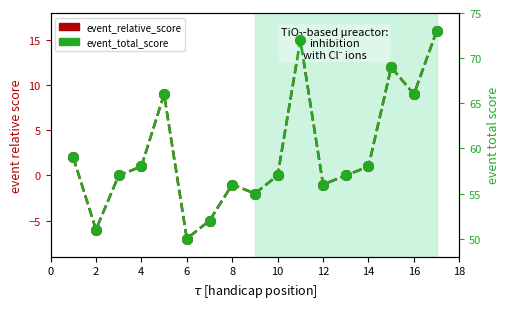

Does the chart have visible grid lines?

No